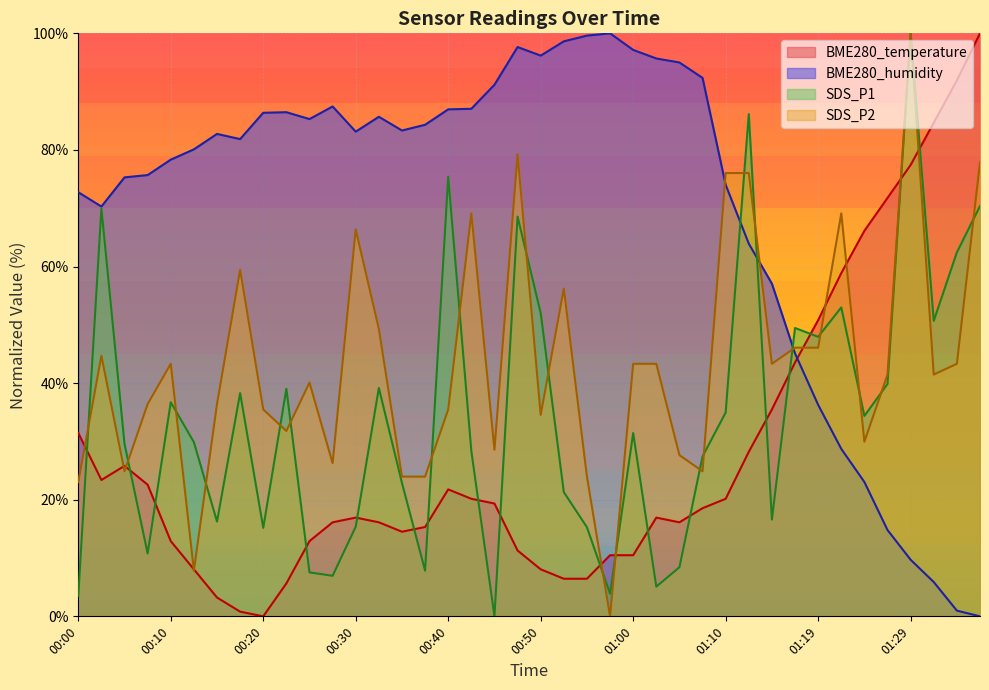

Where do BME280_humidity and BME280_temperature first cross each other?

01:17 and 01:19